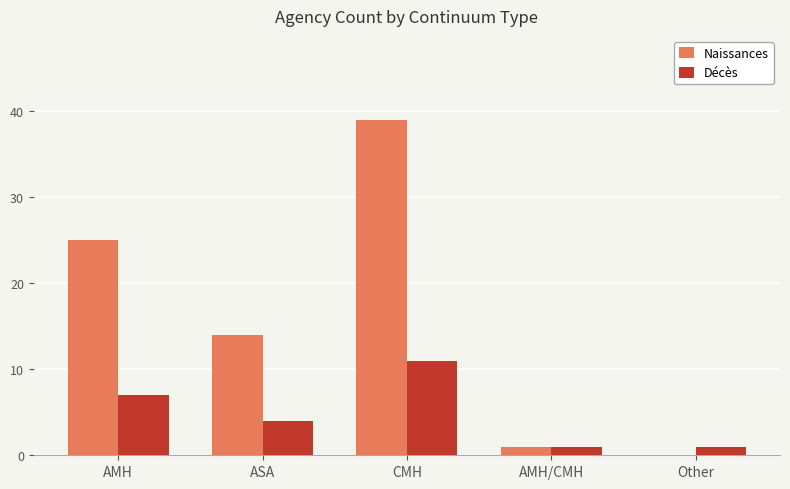

What is the greatest value displayed?

39